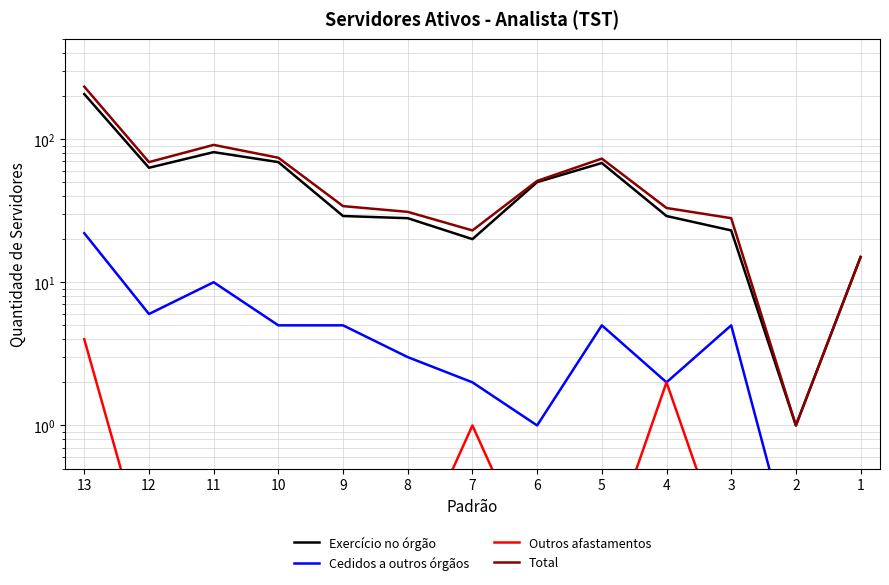

Rank the series at 5 from highest to lowest value.

Total, Exercício no órgão, Cedidos a outros órgãos, Outros afastamentos